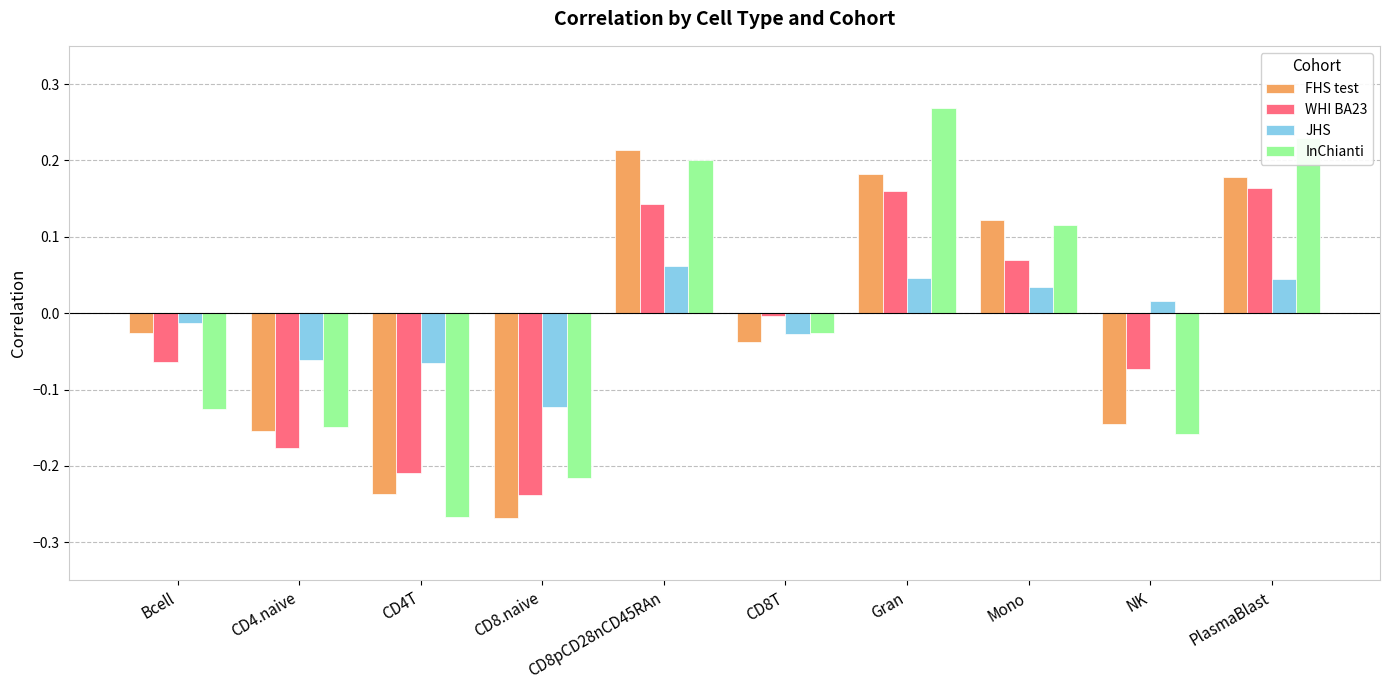

How many data points in FHS test are less than 0?

6